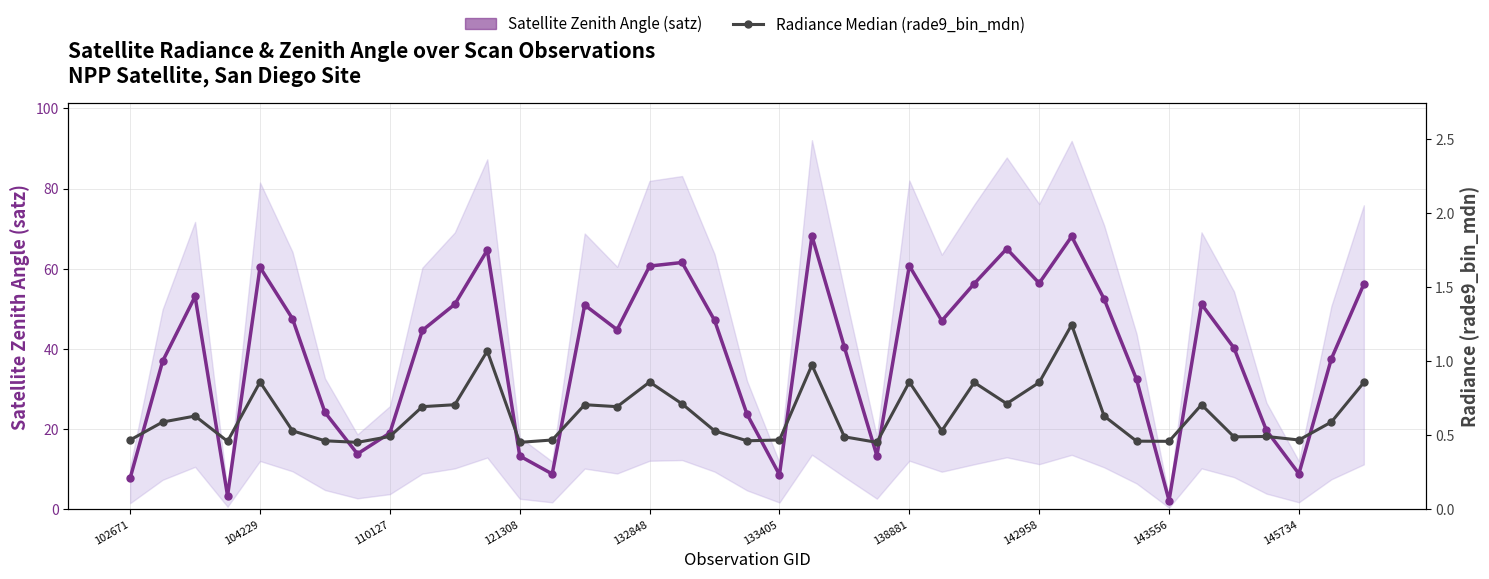

What is the sum of the Satellite Zenith Angle (satz) values at 28 and 11?

121.1